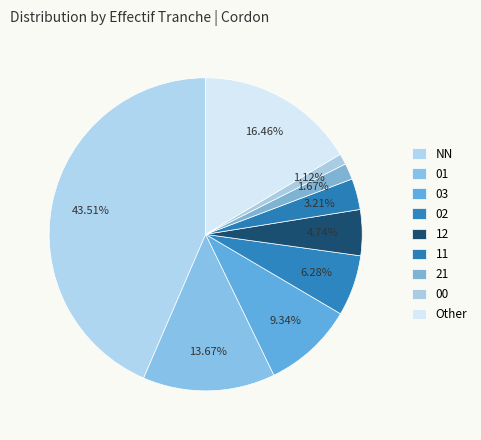

Is it true that 02 is 6% of the pie?

True